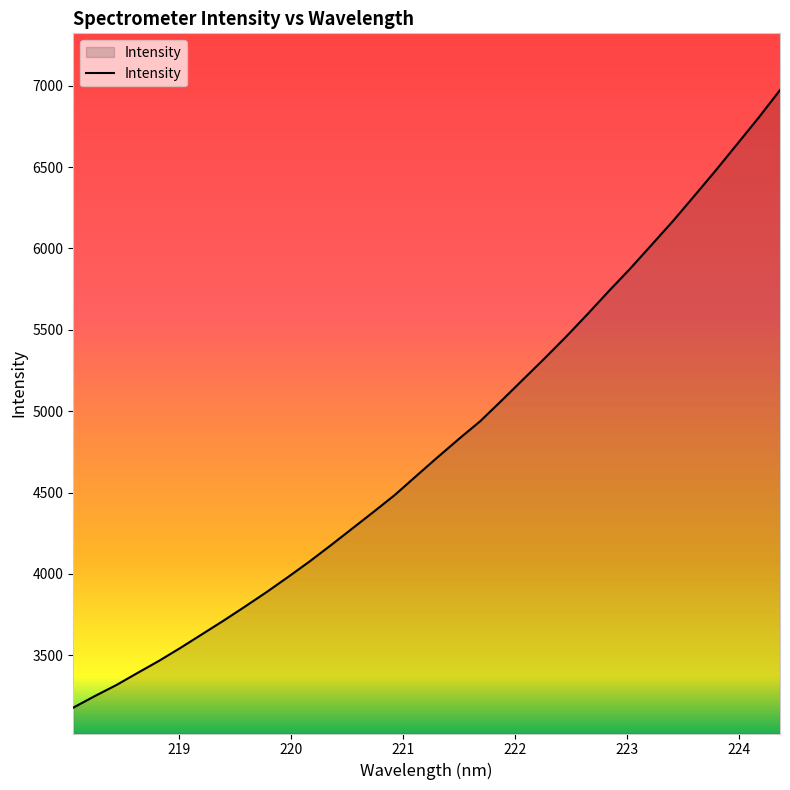

What is the difference between the maximum and second lowest values?

3724.0